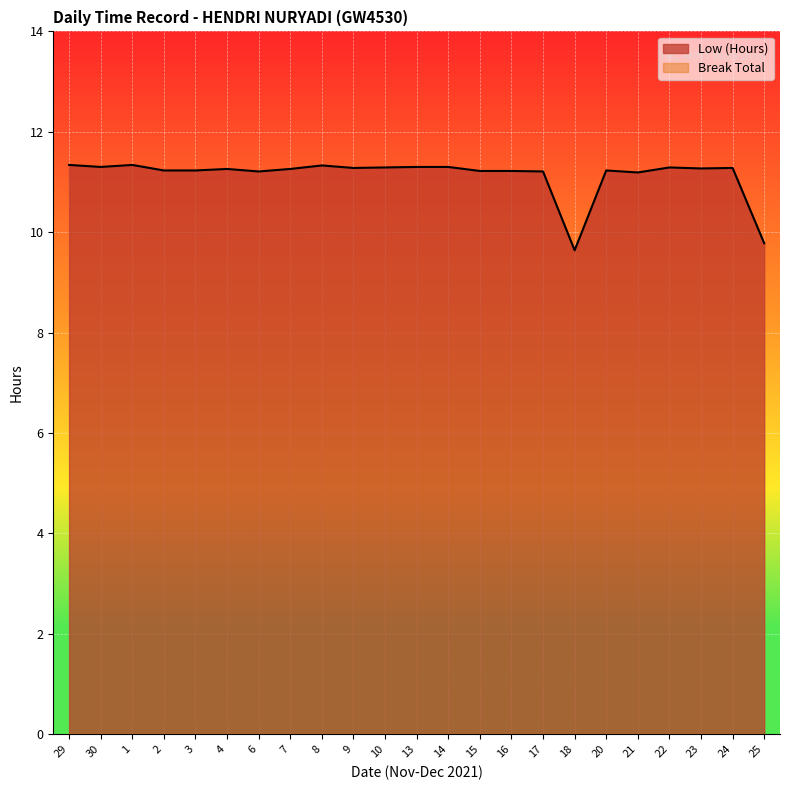

Between 30 and 18, which is larger?

30